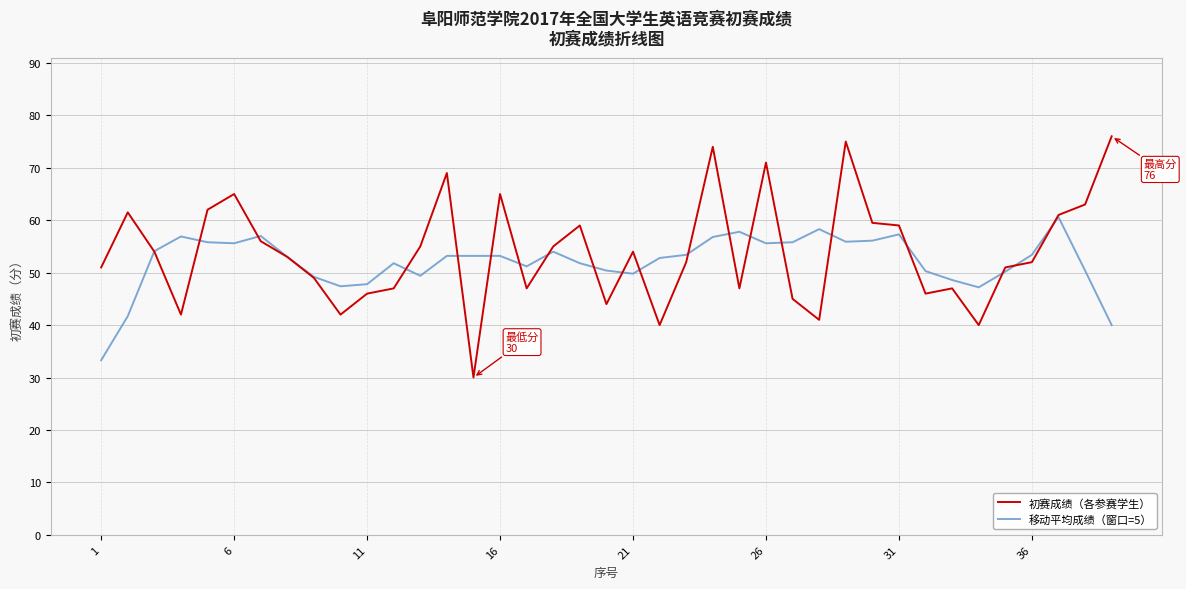

What is the average value of the 移动平均成绩（窗口=5） series?

52.1